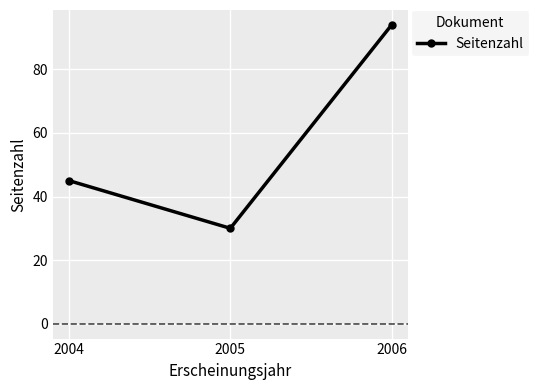

How many data points are less than 45?

1